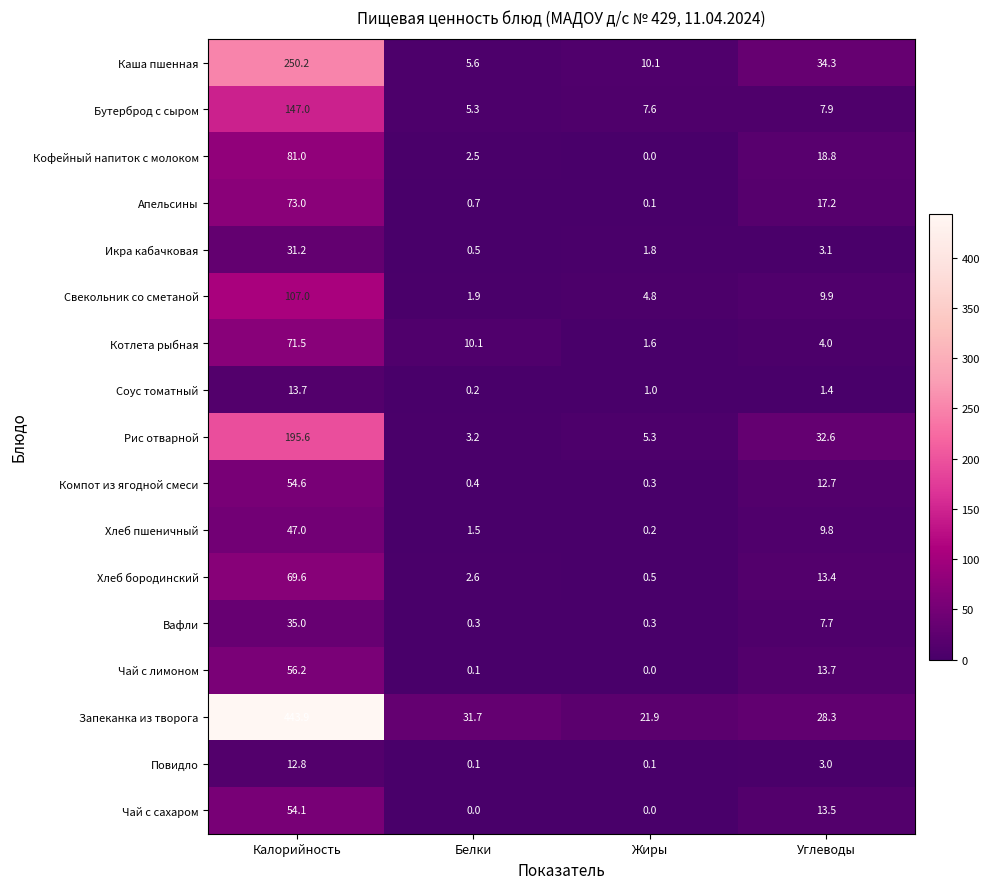

What is the sum of all Чай с лимоном values?

70.0